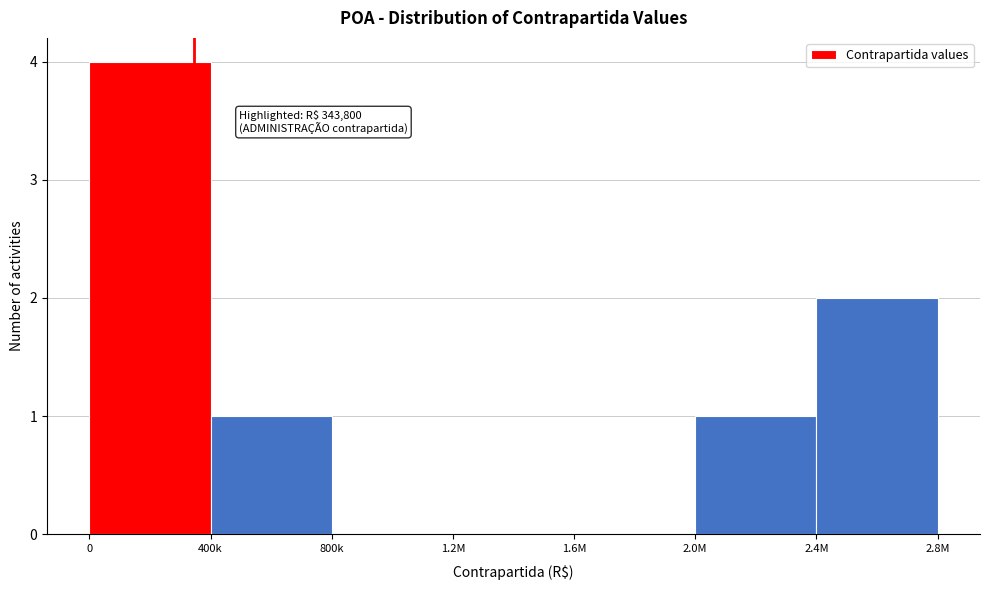

Reading right to left, what are all the values shown in this chart?

2.4M=2	2.0M=1	1.6M=0	1.2M=0	800k=0	400k=1	0=4